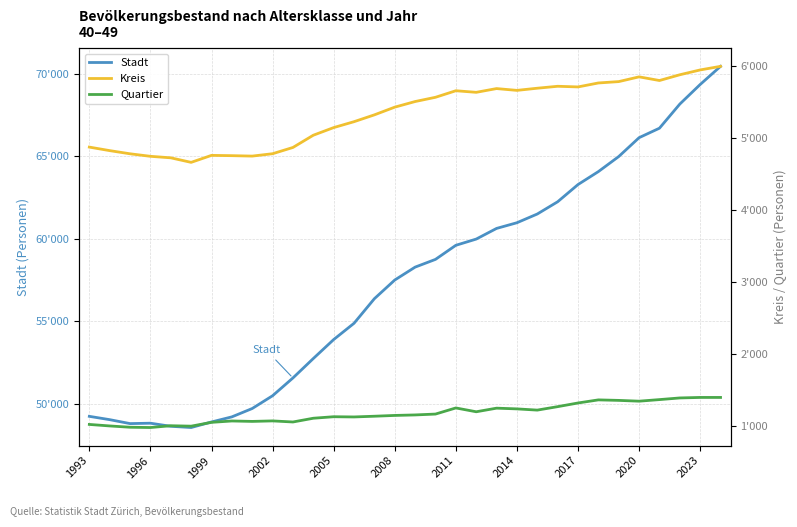

List the series in order of their peak value, highest first.

Stadt, Kreis, Quartier